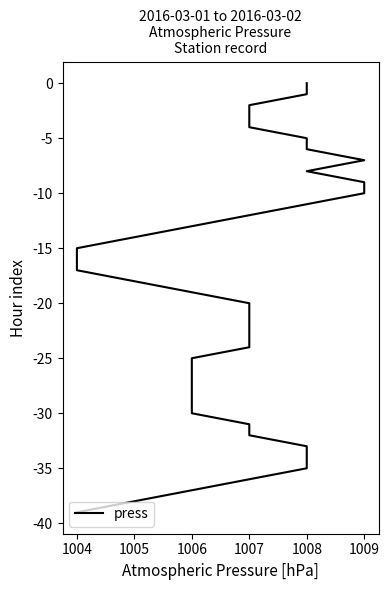

Does the chart have visible grid lines?

No